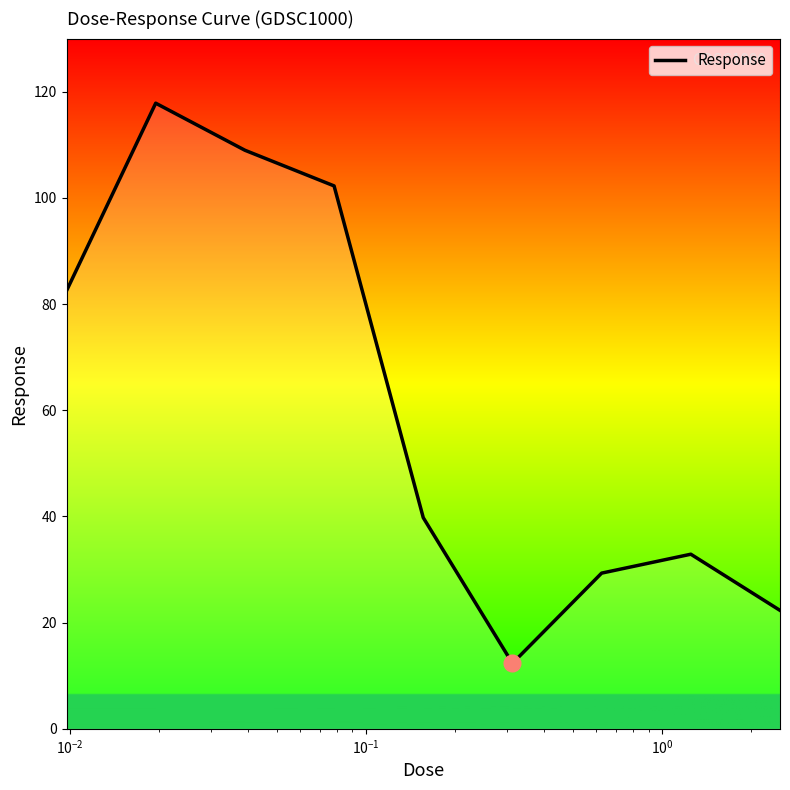

Does the chart have visible grid lines?

No